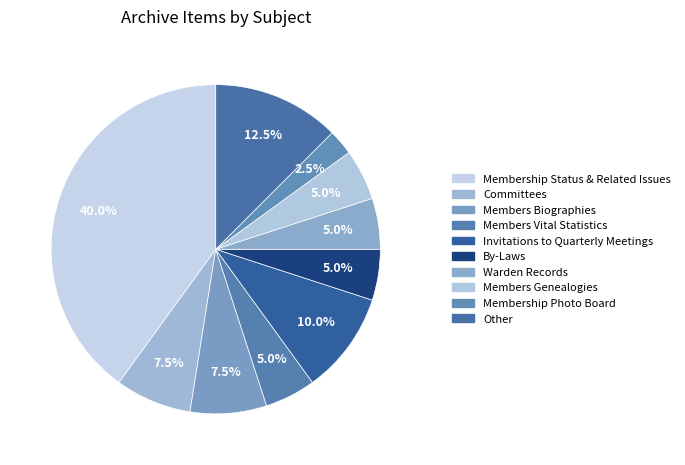

What is the smallest slice in the pie chart?

Membership Photo Board